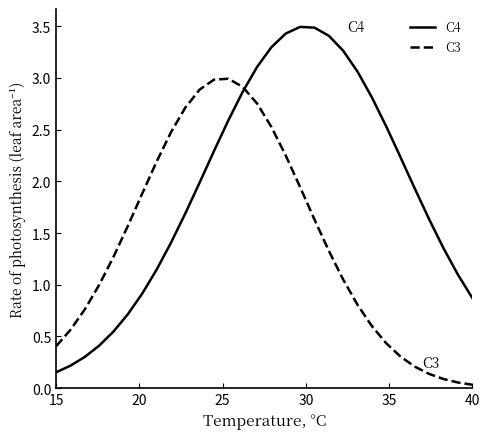

Which series has the largest range (max minus min)?

C4